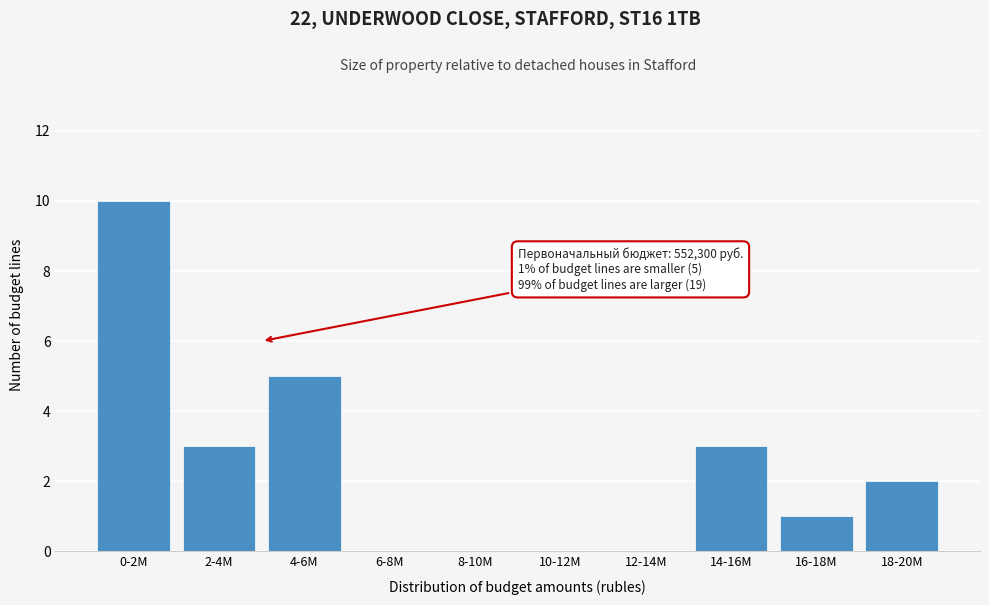

Reading left to right, list all the values displayed in this chart.

0-2M=10	2-4M=3	4-6M=5	6-8M=0	8-10M=0	10-12M=0	12-14M=0	14-16M=3	16-18M=1	18-20M=2